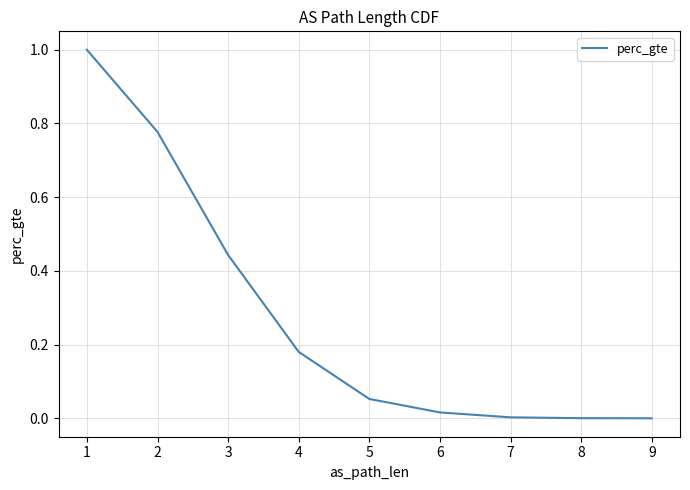

What is the maximum value shown in the chart?

1.0